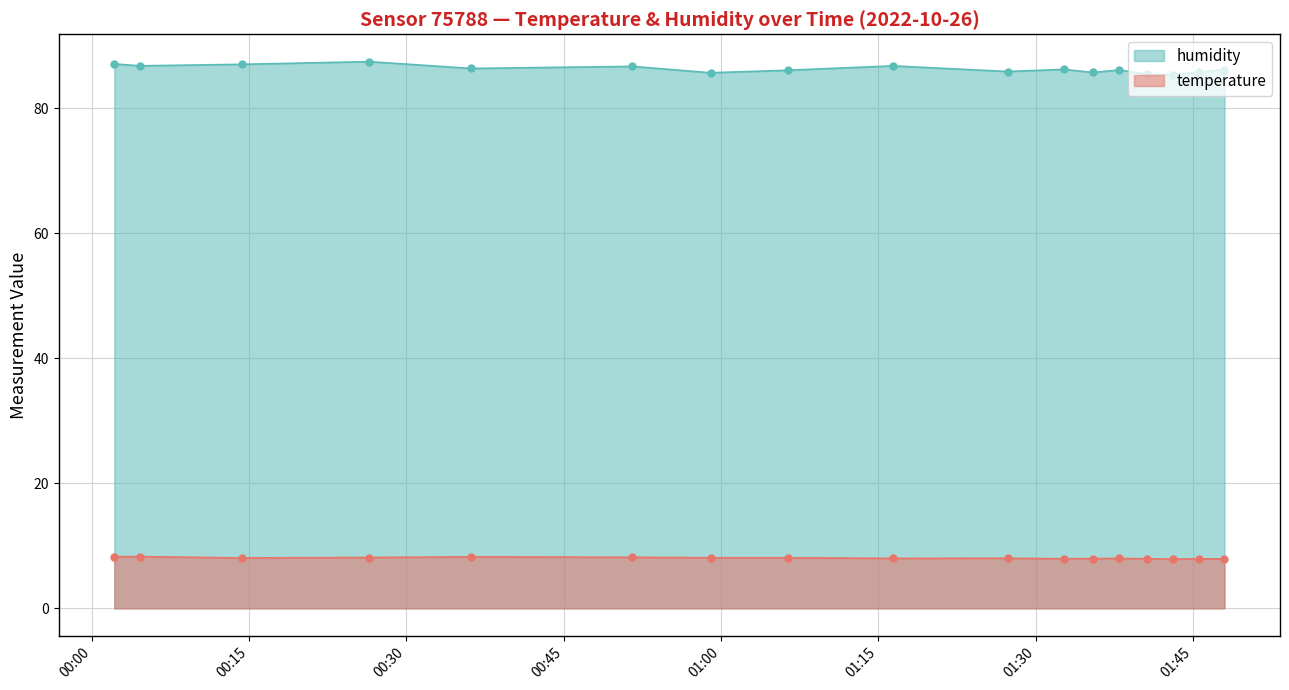

The temperature series shows 12.6 at 2022-10-26T01:37:58. True or false?

False